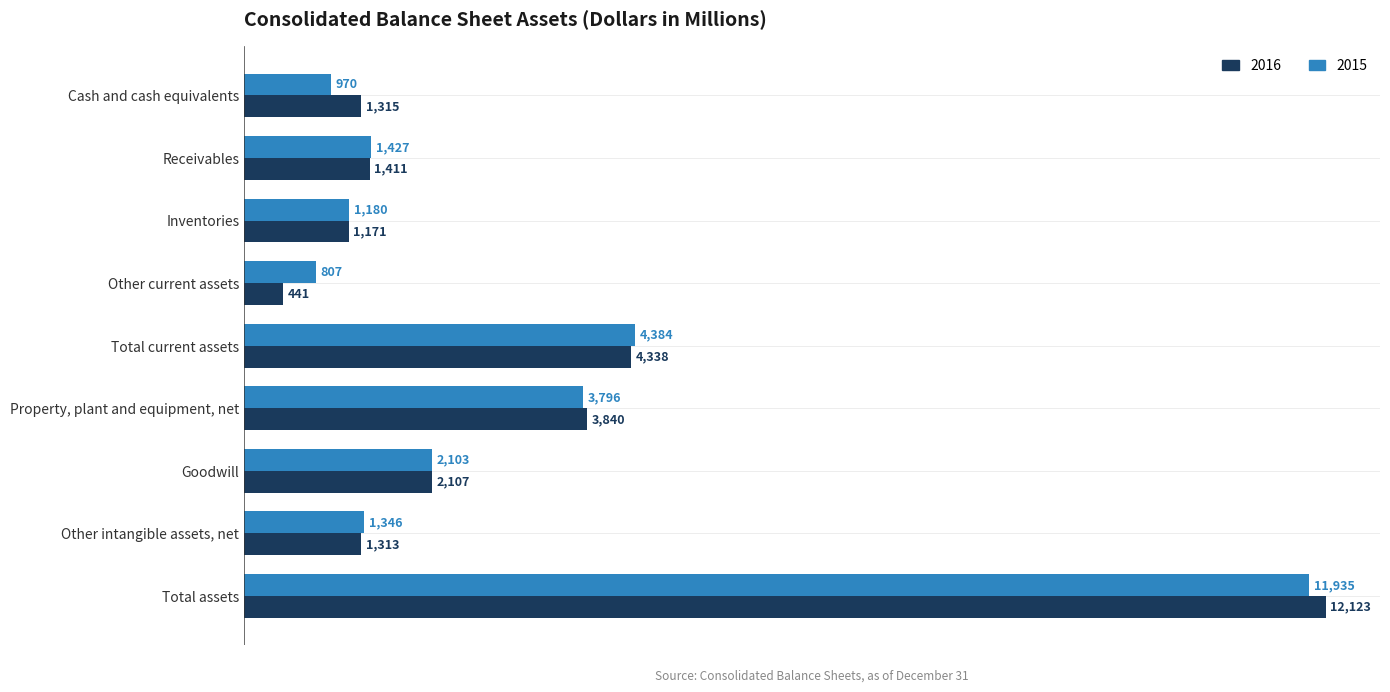

True or false: 2016 has a value of 1953 at Cash and cash equivalents.

False